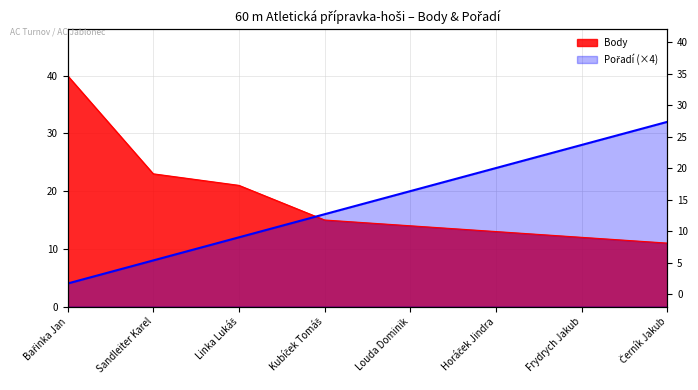

True or false: Pořadí and Body cross at least once.

True